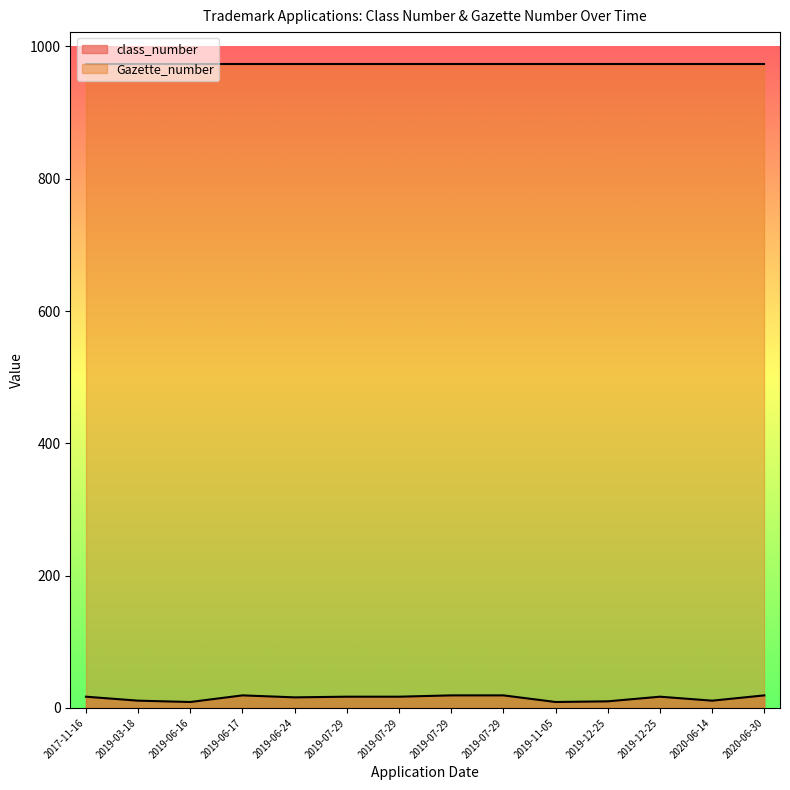

The value of class_number at 2019-07-29 is 19. True or false?

True